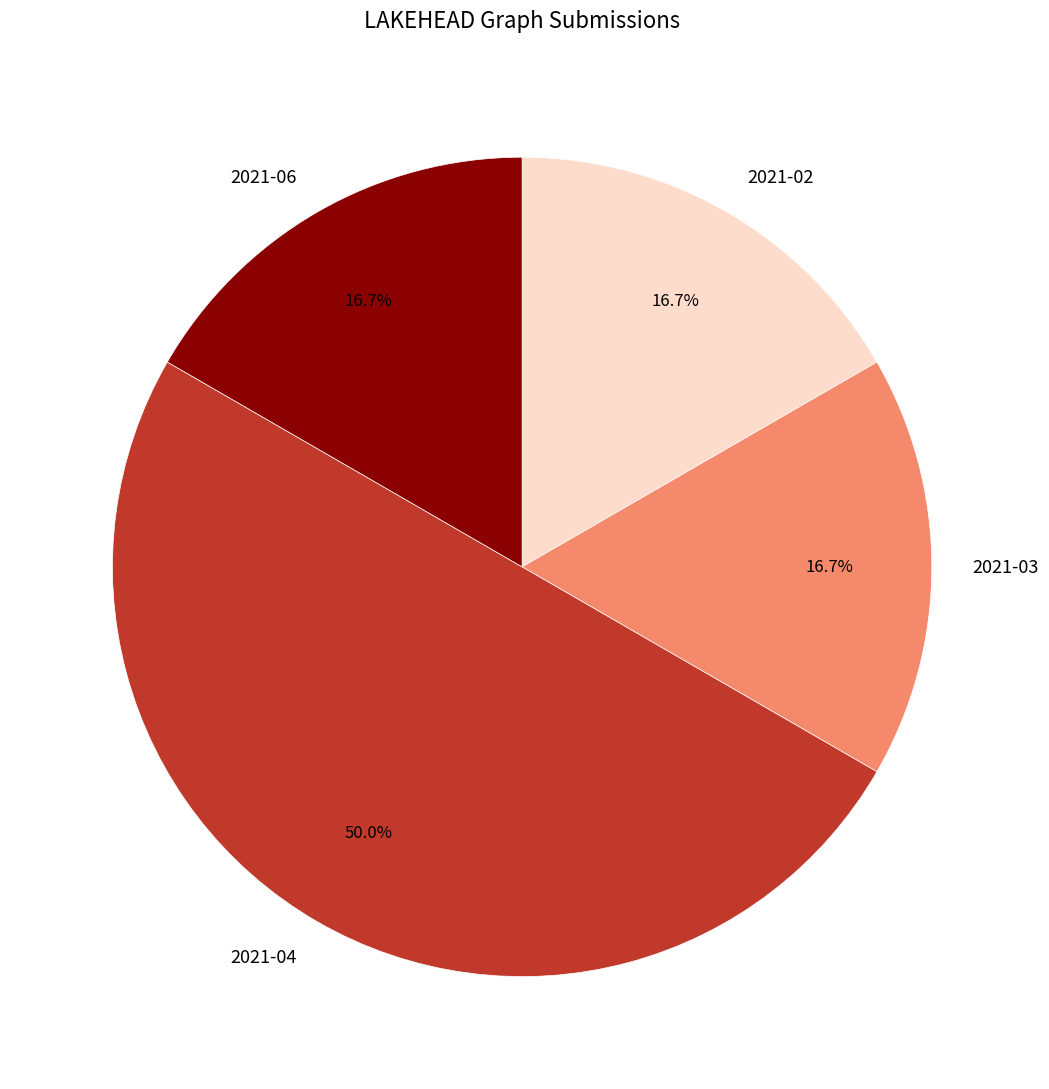

Is the sum of 2021-03 and 2021-04 greater than half?

Yes